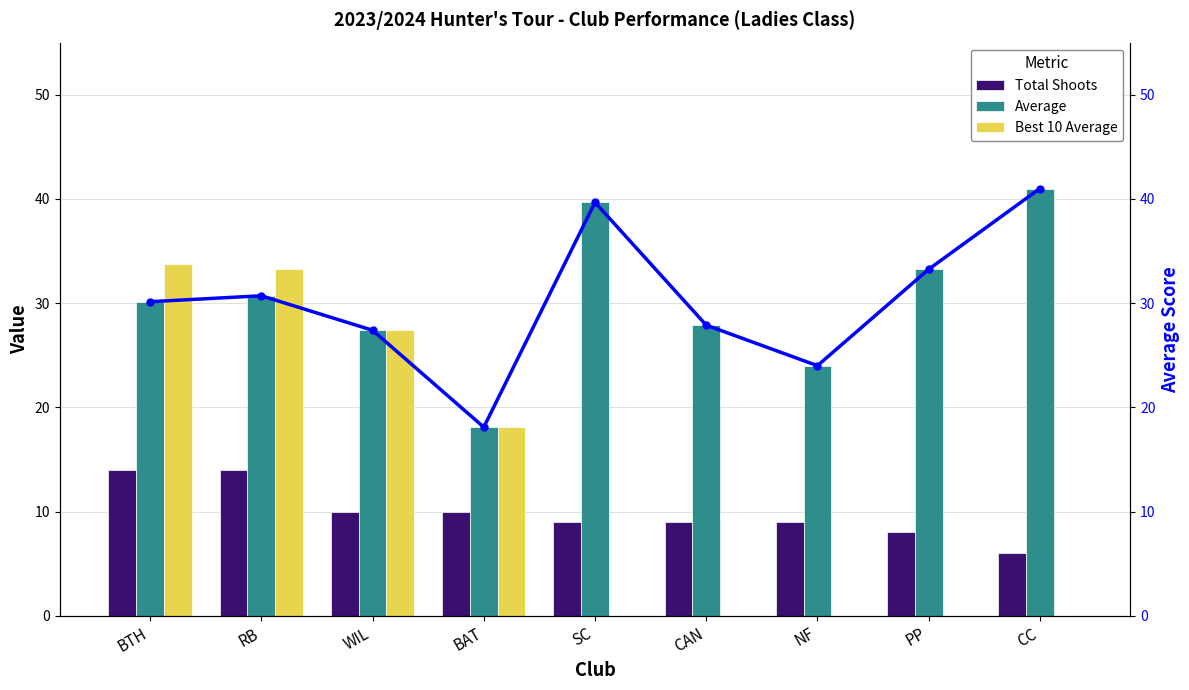

Is the value of Average at CAN greater than the value of Best 10 Average at RB?

No